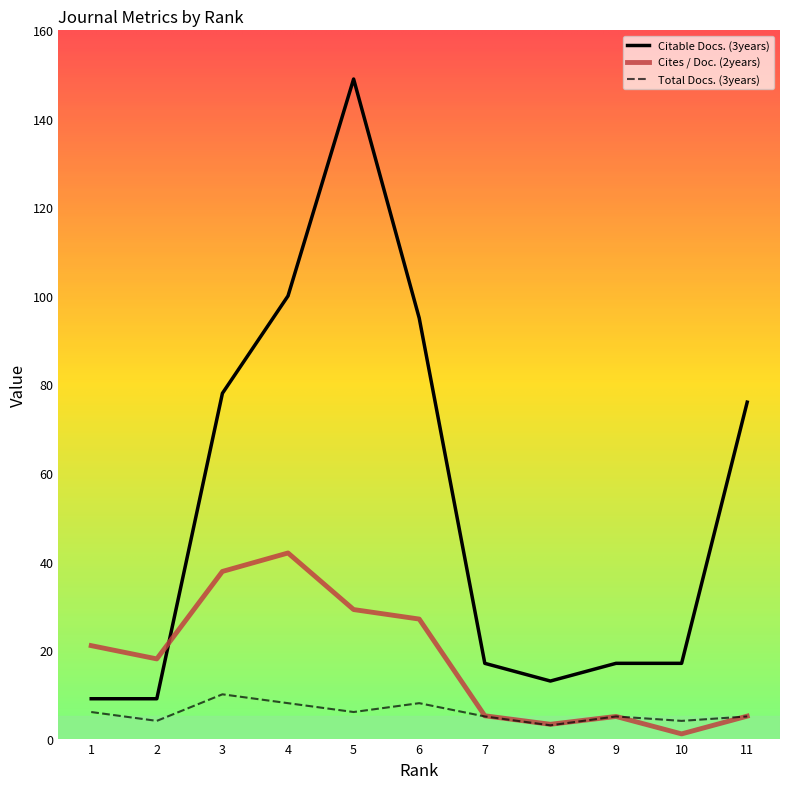

At 5, list the series in order from smallest to largest.

Total Docs. (3years), Cites / Doc. (2years), Citable Docs. (3years)